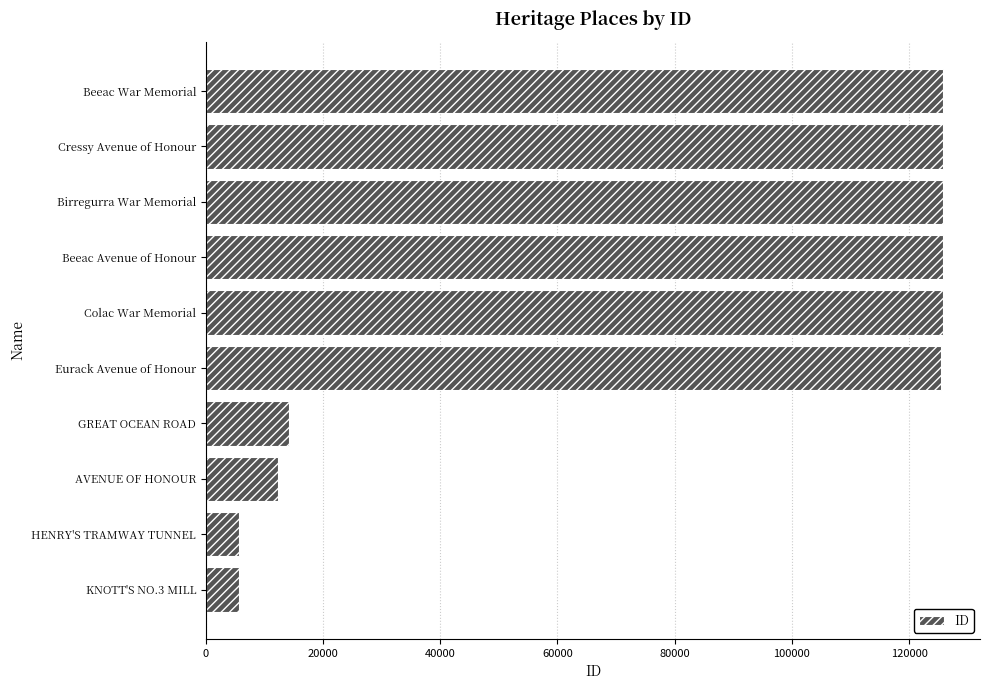

At which label is the value closest to 65700?

GREAT OCEAN ROAD